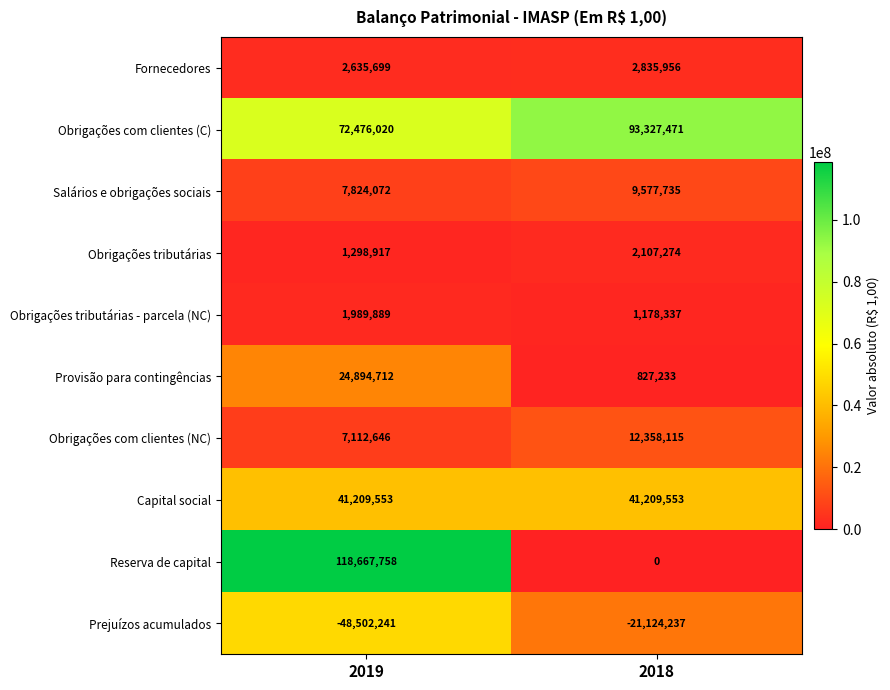

Where is Prejuízos acumulados nearest to the value -34813239?

2019